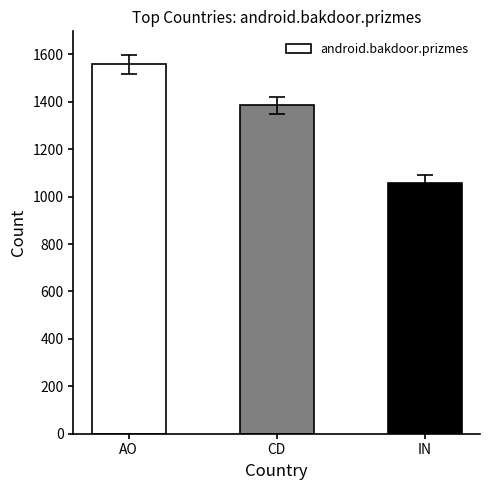

How many data points does each series have?

3